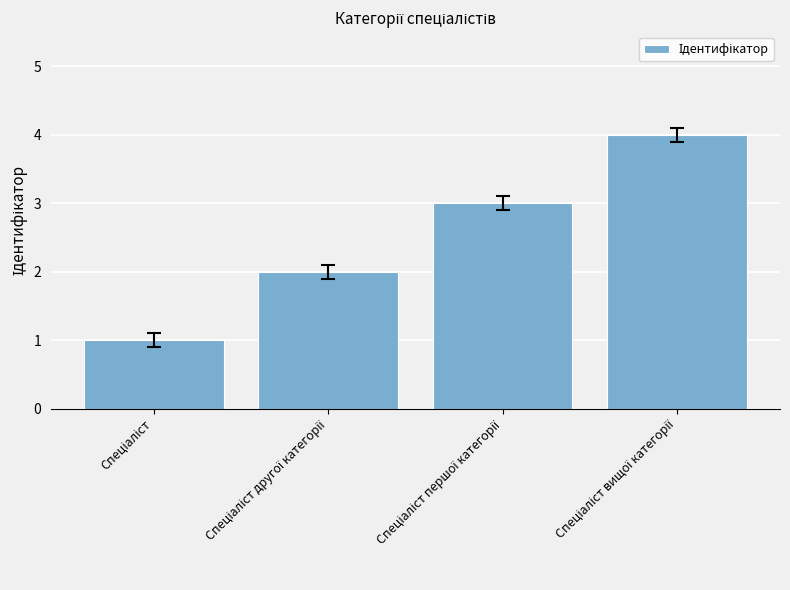

What is the maximum value shown in the chart?

4